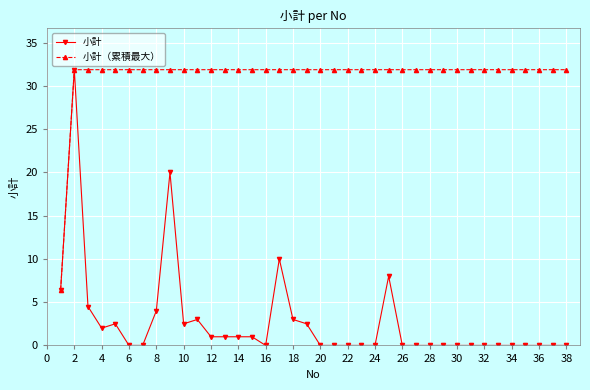

What is the average value of the 小計 series?

2.7